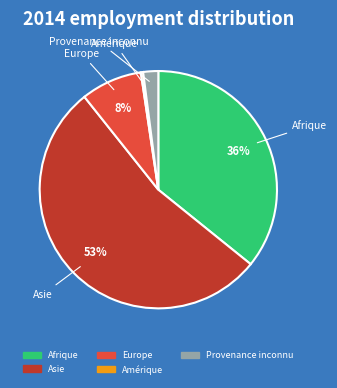

Approximately how many times larger is the value at Afrique compared to Asie?

0.7